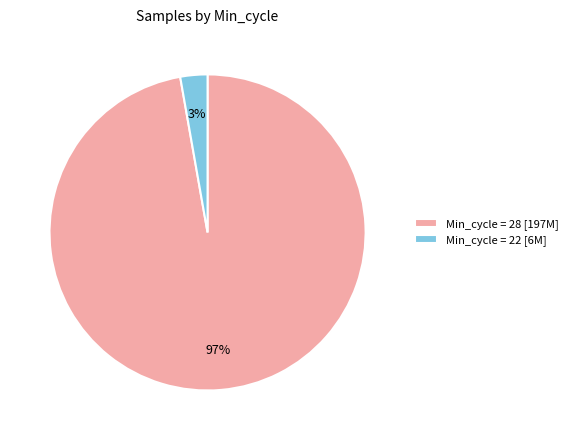

How many slices are in this pie chart?

2